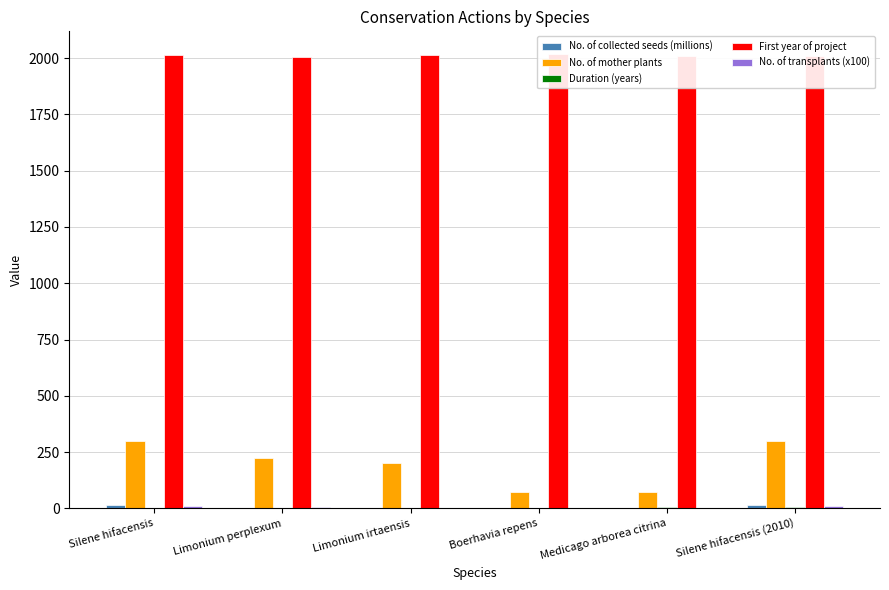

Is it true that Duration (years) equals 1.0 at Boerhavia repens?

True